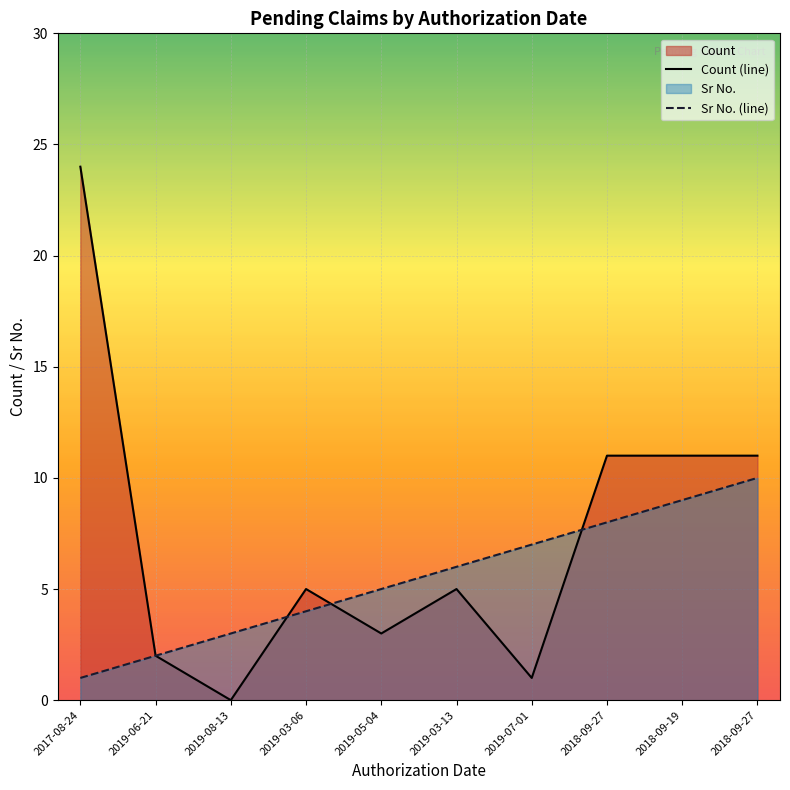

List the labels in order of Count value, largest first.

2017-08-24, 2018-09-27, 2018-09-19, 2018-09-27, 2019-03-06, 2019-03-13, 2019-05-04, 2019-06-21, 2019-07-01, 2019-08-13